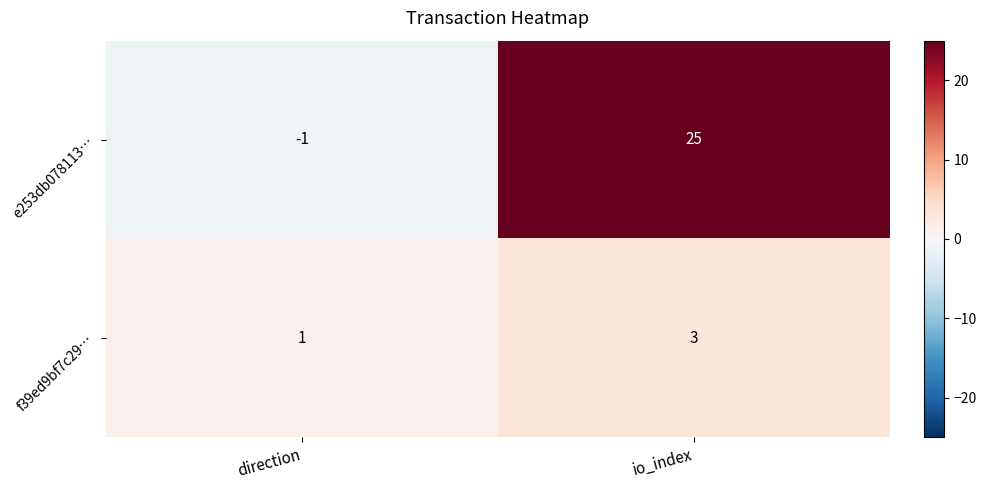

True or false: e253db078113… has a value of -1 at direction.

True